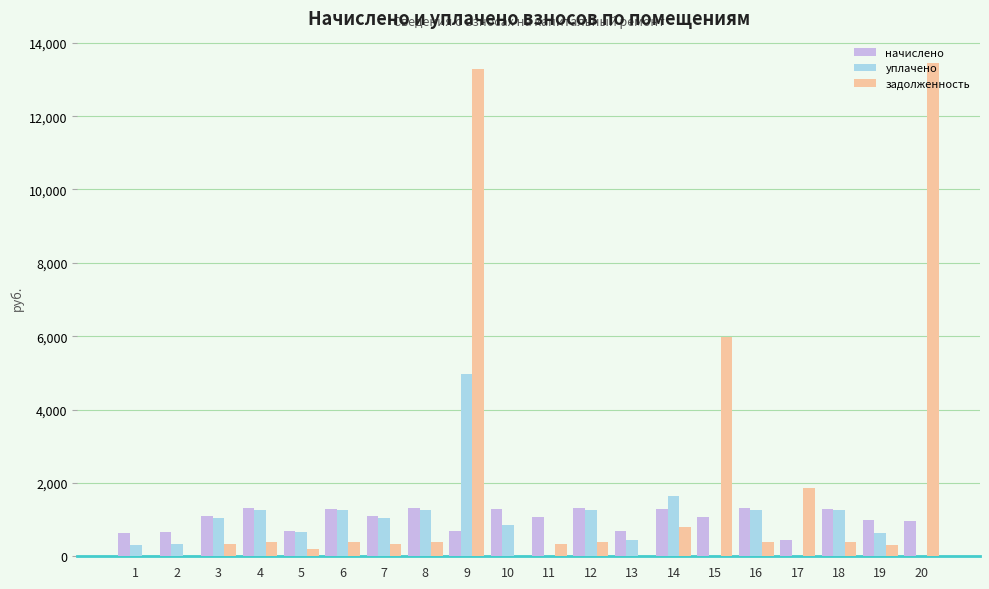

Which series has the widest spread of values?

задолженность